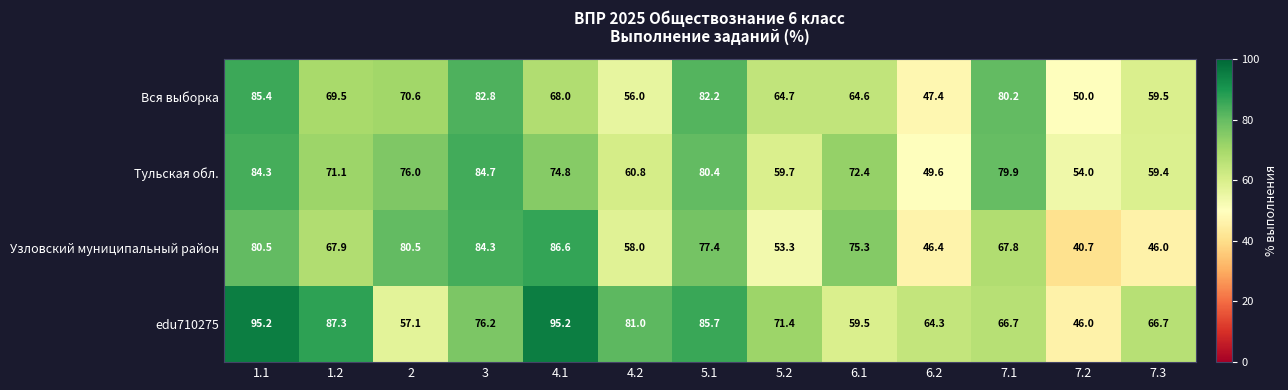

Which series changed the most between 4.1 and 6.1?

edu710275